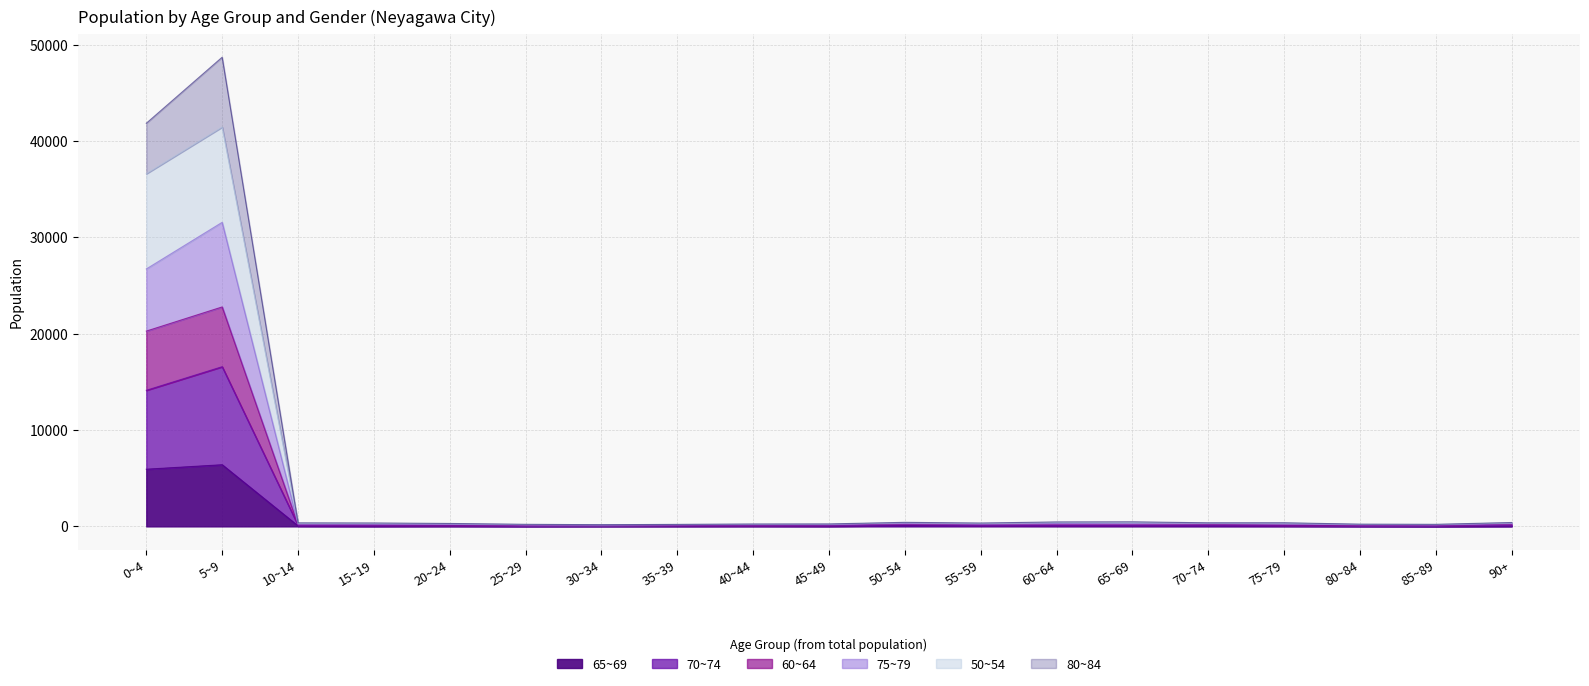

True or false: 70~74 and 75~79 cross at least once.

False